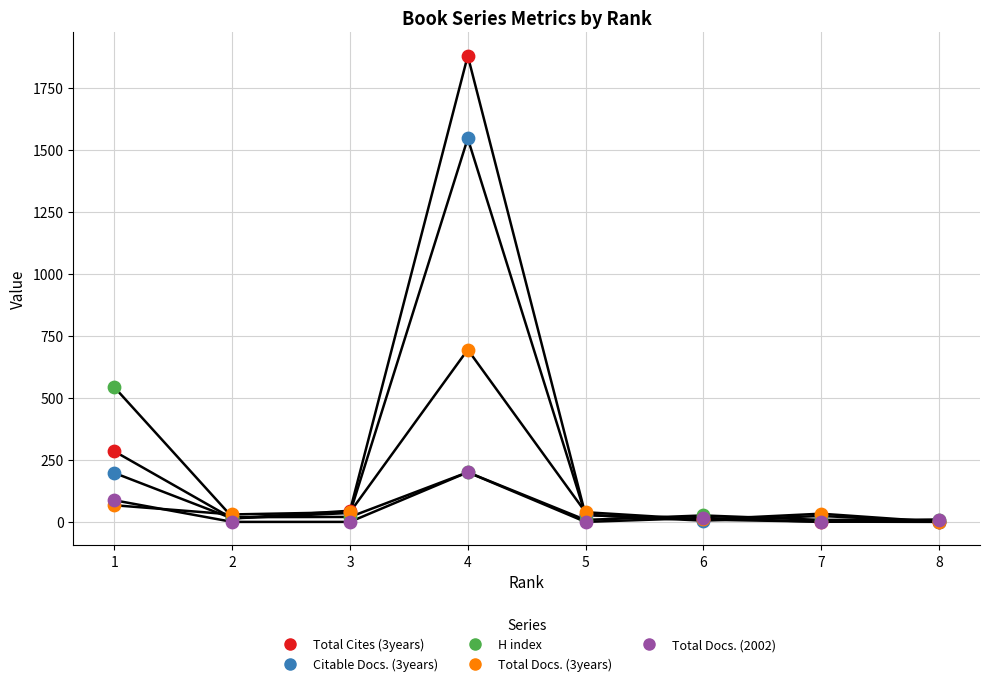

Across all series, what Y value is closest to 939?

694